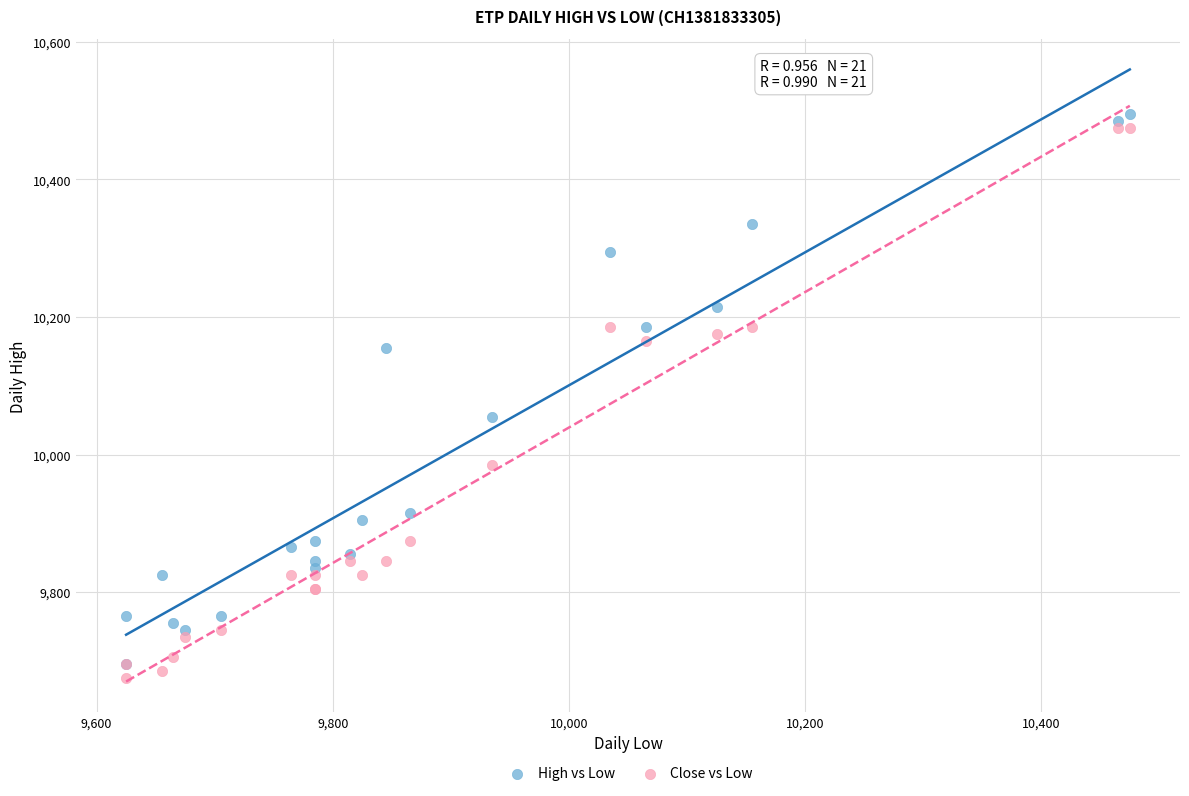

Across all series, what Y value is closest to 10085?

10055